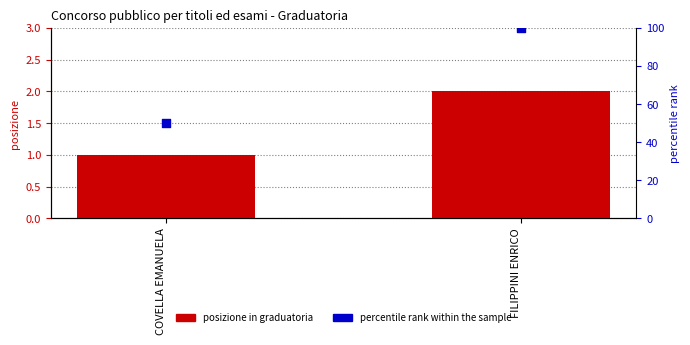

At which category is the sum across all series the highest?

FILIPPINI ENRICO